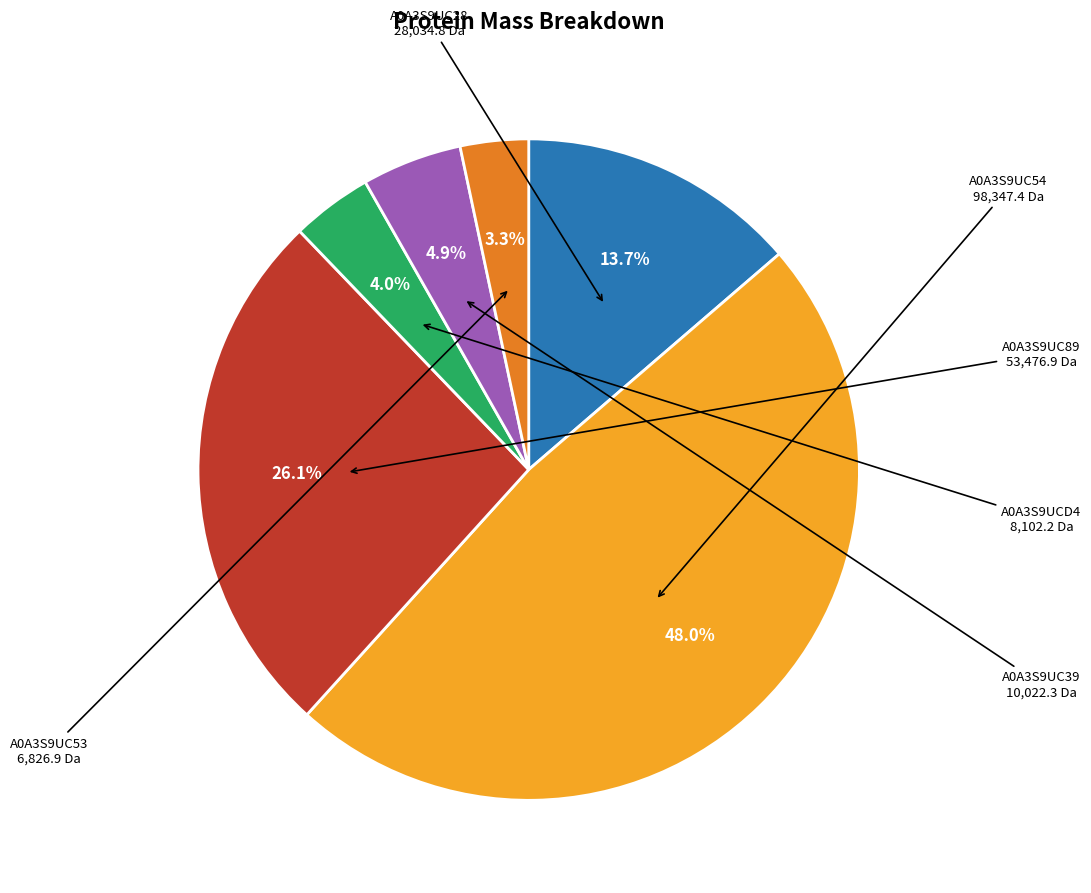

Is there a majority slice in this chart?

No